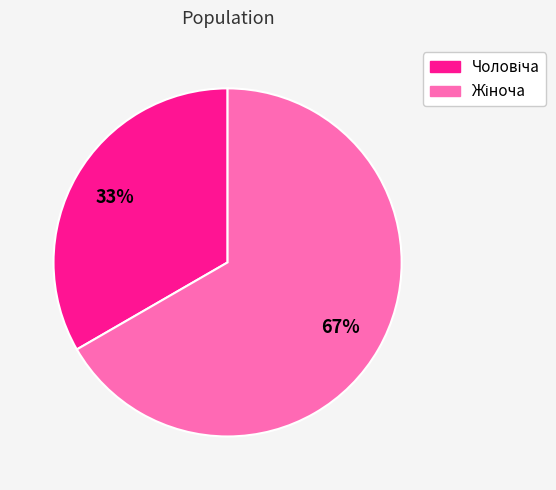

Does any single category account for the majority?

Yes